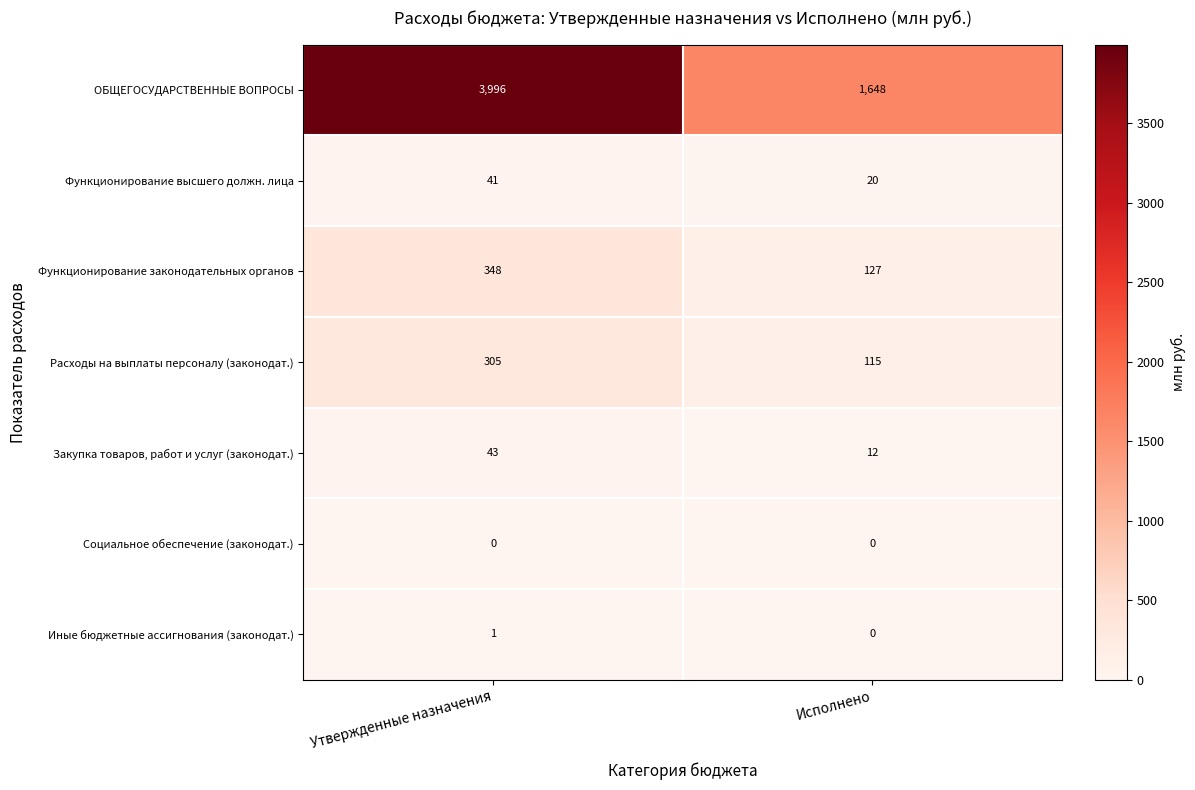

The Функционирование высшего должн. лица series shows 7 at Исполнено. True or false?

False